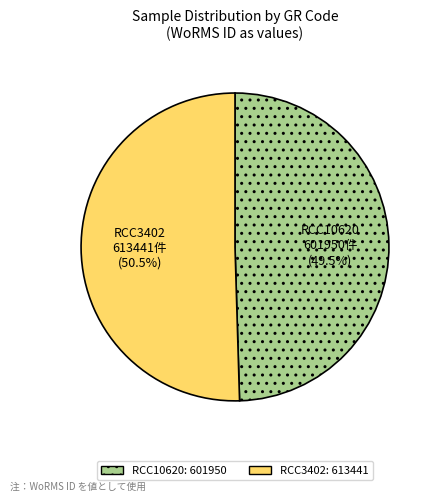

What is the total percentage of RCC3402 and RCC10620?

100.0%